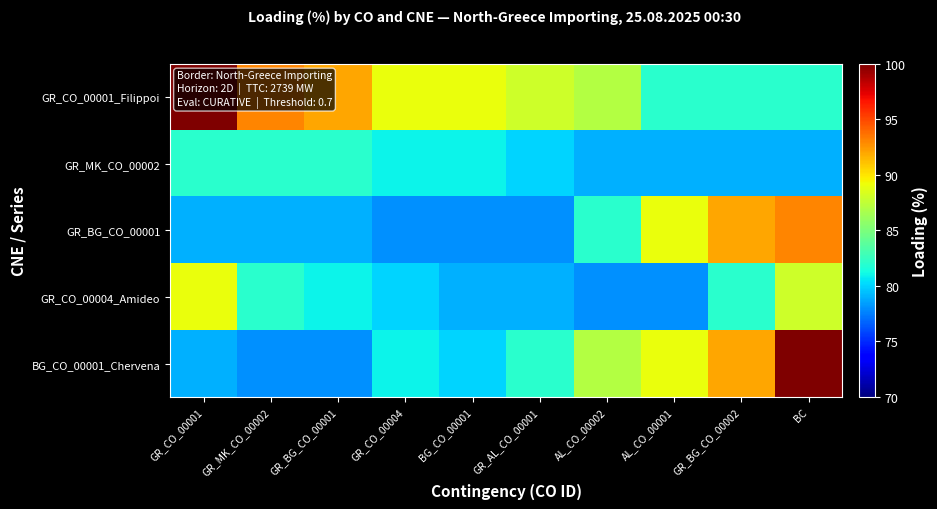

Count the number of data series in this chart.

5